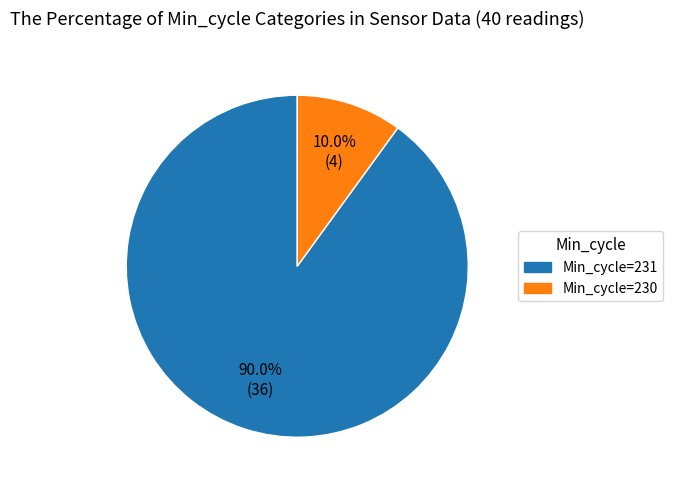

Does any single category account for the majority?

Yes